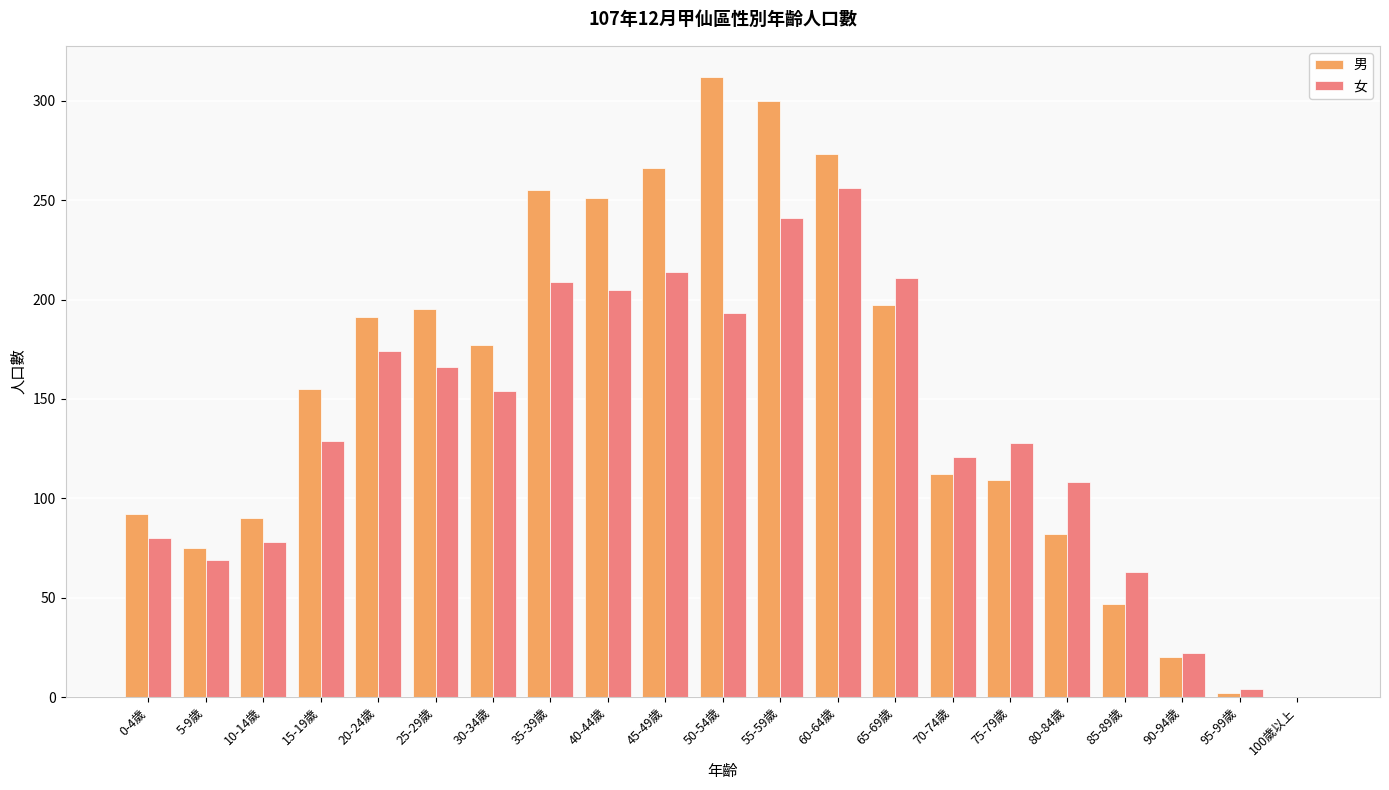

Which category has the highest value in the 男 series?

50-54歲